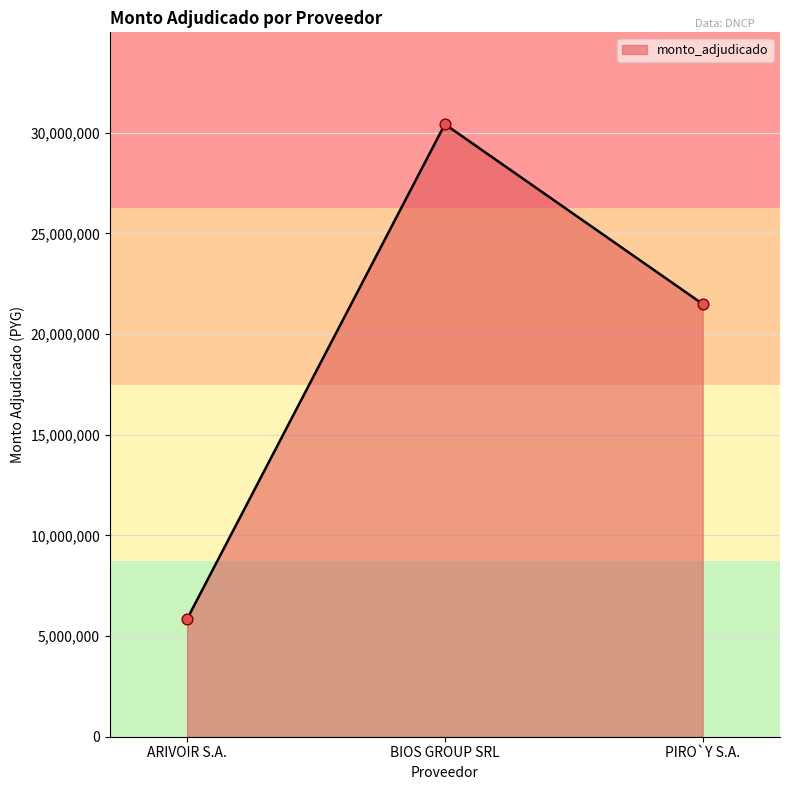

Which has a higher value, ARIVOIR S.A. or BIOS GROUP SRL?

BIOS GROUP SRL